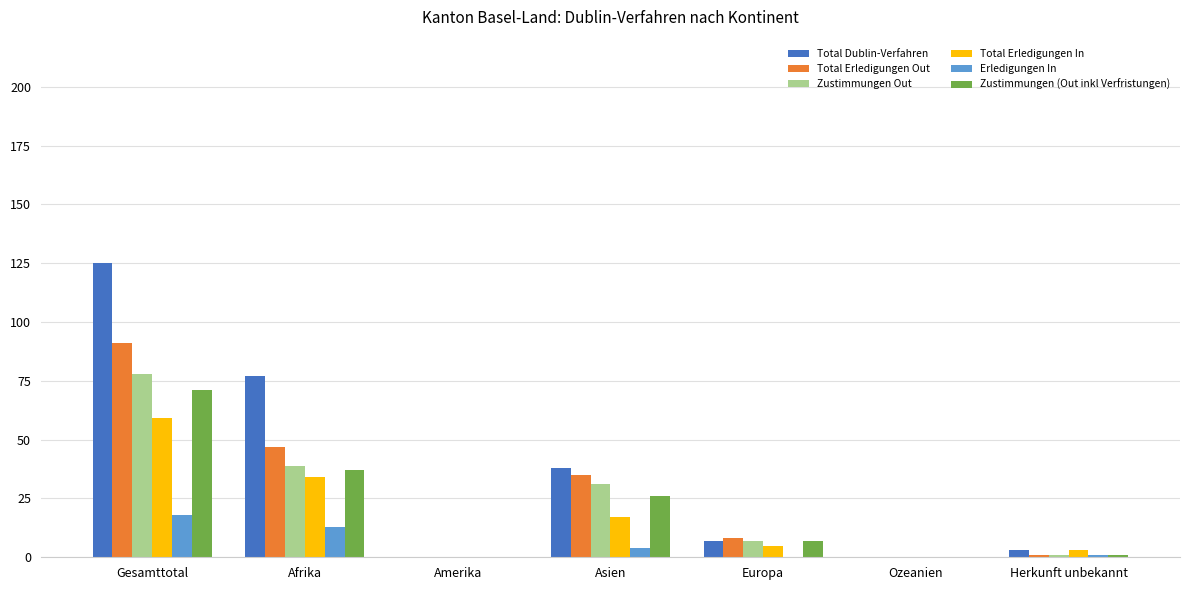

Reading left to right, extract all data points from this chart.

Total Dublin-Verfahren: 125	77	0	38	7	0	3
Total Erledigungen Out: 91	47	0	35	8	0	1
Zustimmungen Out: 78	39	0	31	7	0	1
Total Erledigungen In: 59	34	0	17	5	0	3
Erledigungen In: 18	13	0	4	0	0	1
Zustimmungen (Out inkl Verfristungen): 71	37	0	26	7	0	1